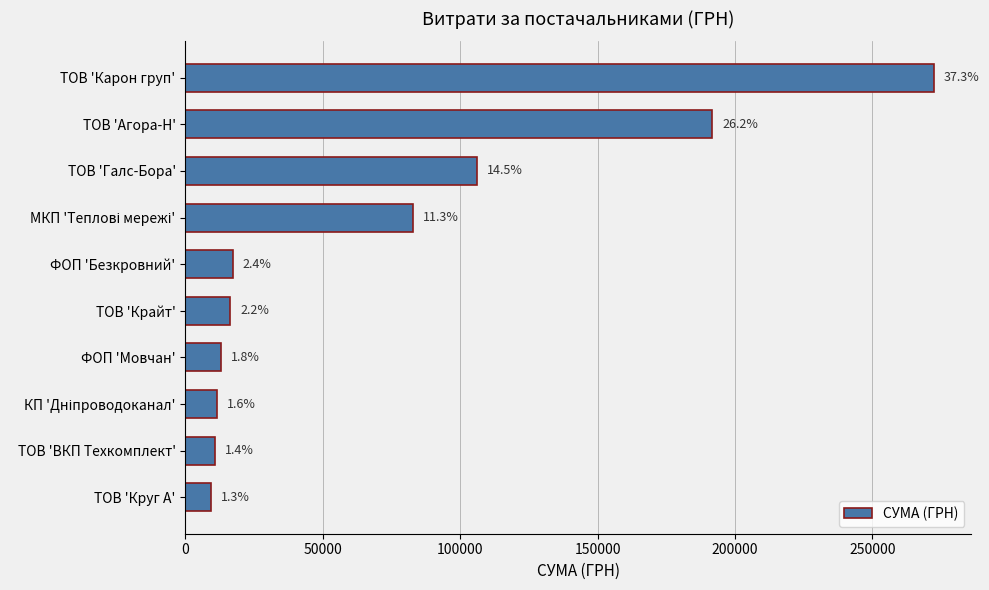

Are the bars horizontal?

Yes